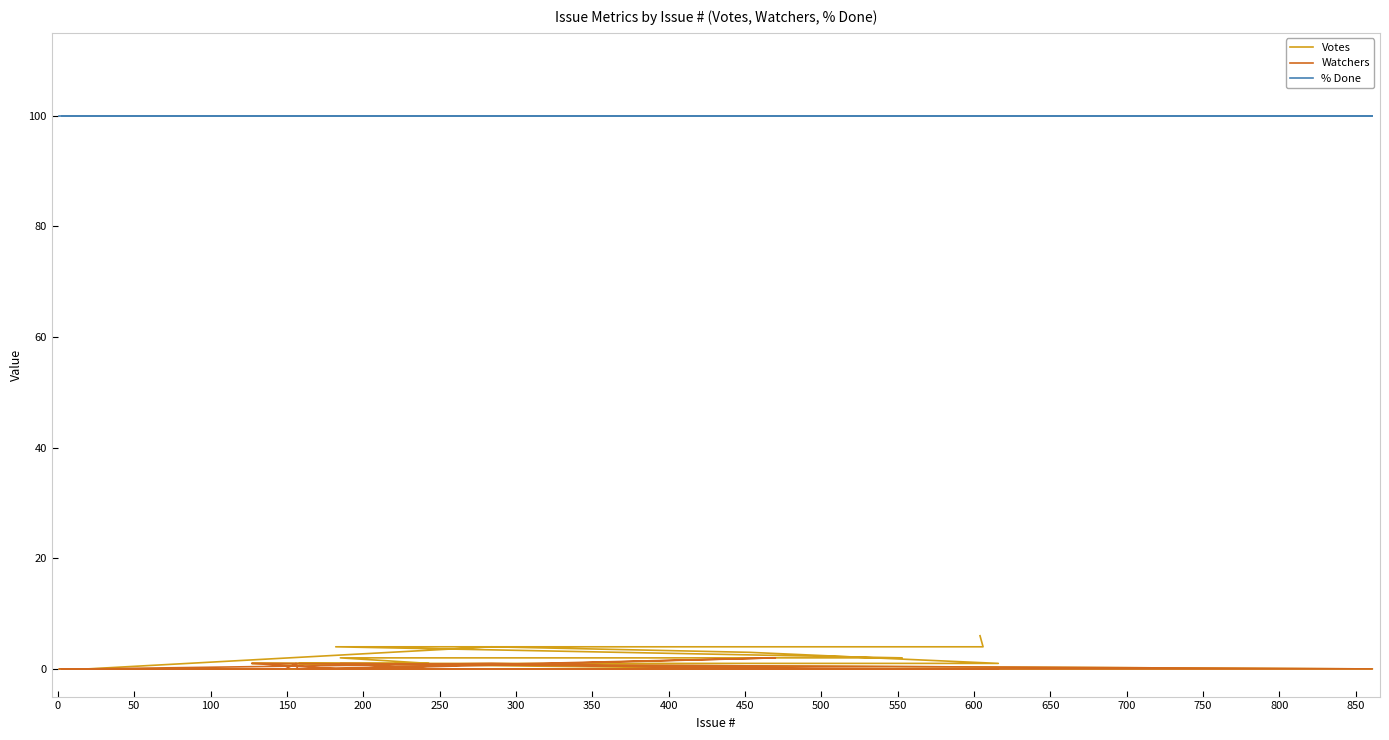

Reading left to right, what are all the values shown in this chart?

Votes: 0	0	0	0	0	0	0	0	0	0	0	0	0	0	0	0	0	0	0	0	0	0	0	1	1	1	1	1	3	4	0	0	1	1	1	2	2	4	4	6
Watchers: 0	0	0	0	0	0	0	0	0	0	0	0	0	0	0	0	0	0	0	1	0	0	2	0	0	0	0	0	0	1	0	0	1	0	0	1	0	0	0	0
% Done: 100	100	100	100	100	100	100	100	100	100	100	100	100	100	100	100	100	100	100	100	100	100	100	100	100	100	100	100	100	100	100	100	100	100	100	100	100	100	100	100